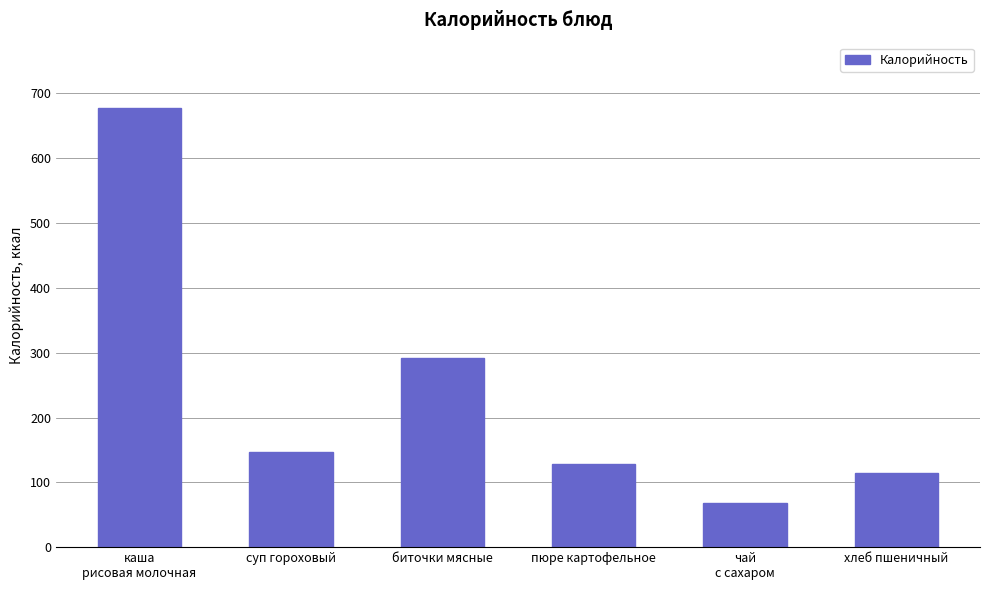

What is the change in value from пюре картофельное to чай
с сахаром?

-59.7